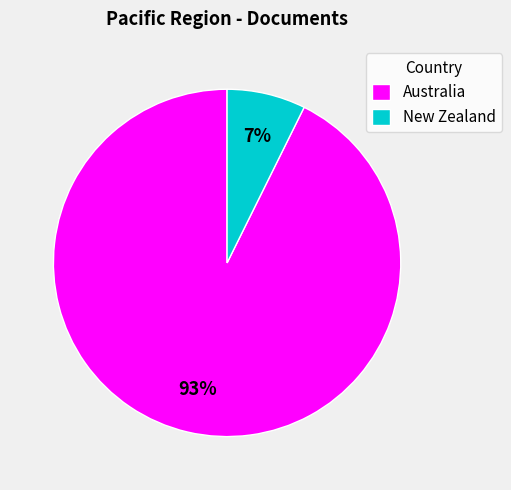

Rank the categories by value from highest to lowest.

Australia, New Zealand